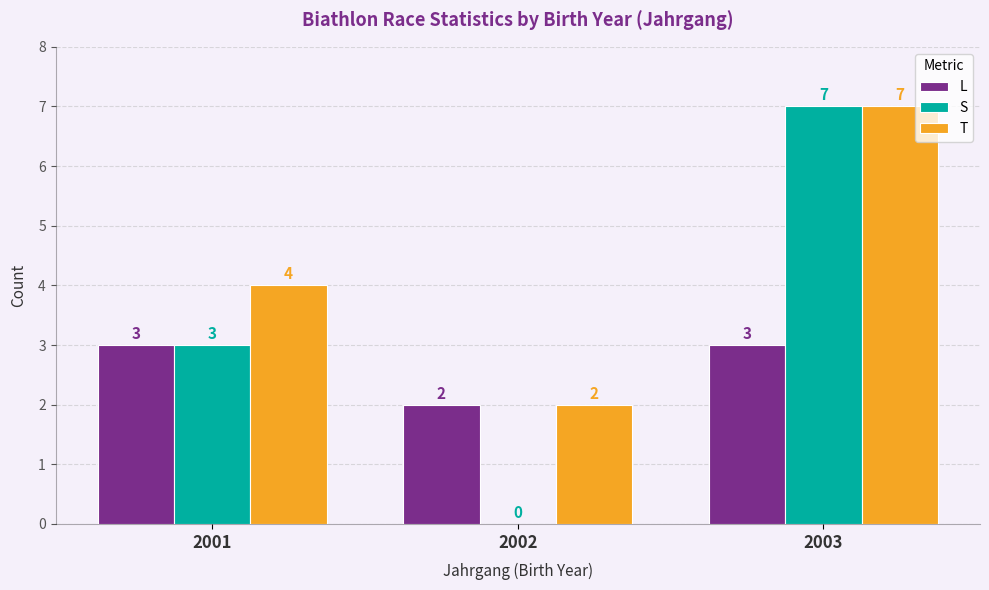

At which category does the chart reach its peak across all series?

2003